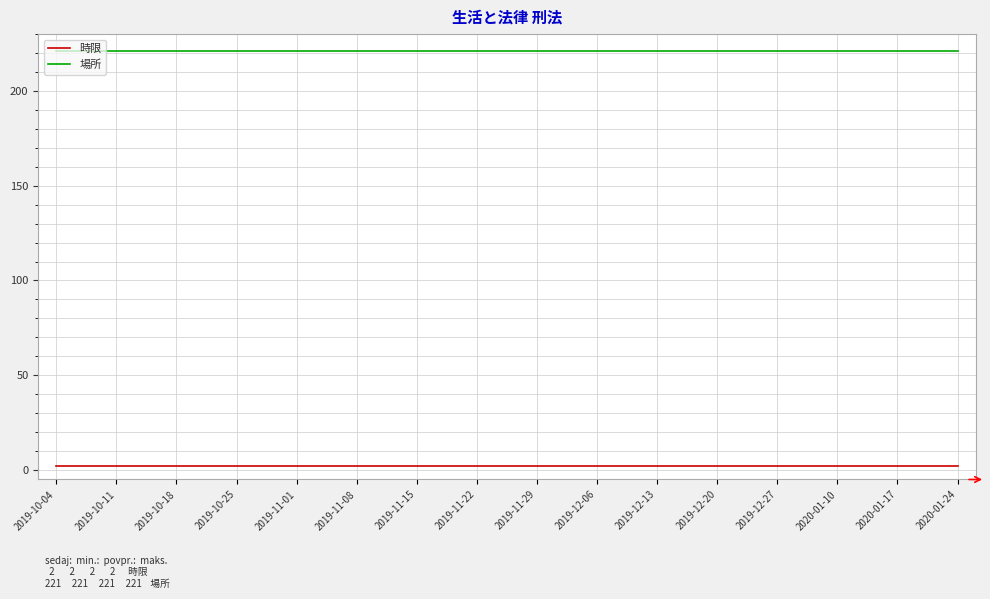

Rank the series at 2019-12-27 from highest to lowest value.

場所, 時限